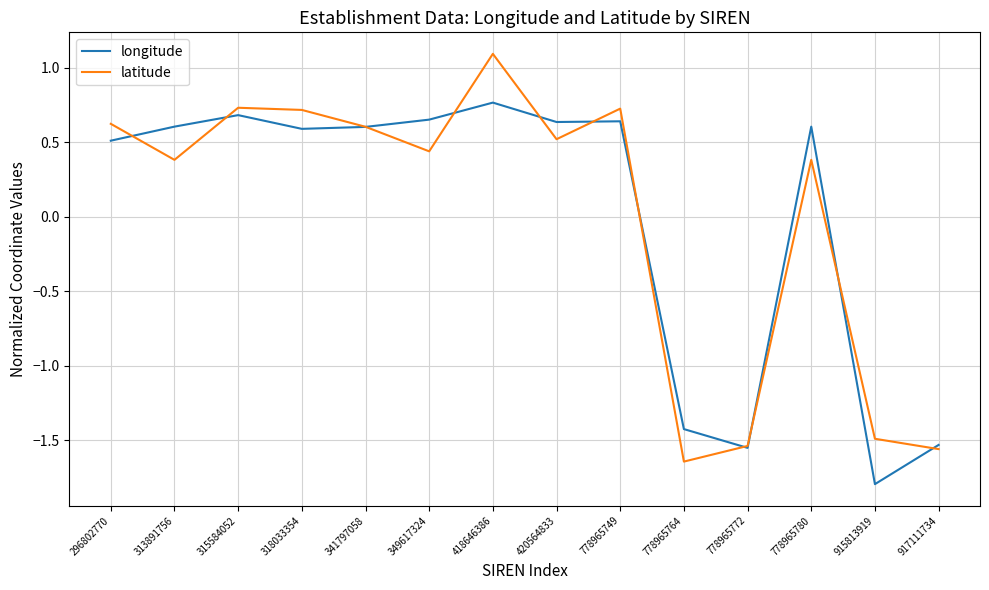

Where does the latitude series first go above 0?

296802770